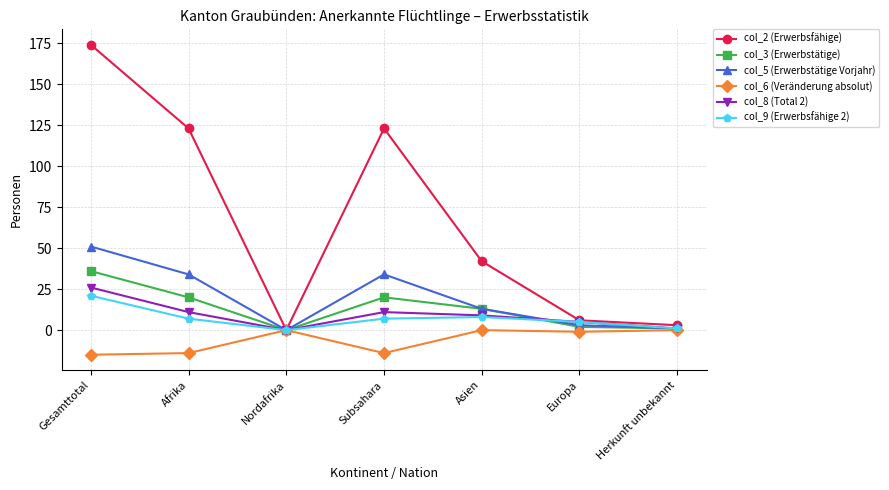

Where does the col_2 (Erwerbsfähige) series first go above 42?

Gesamttotal